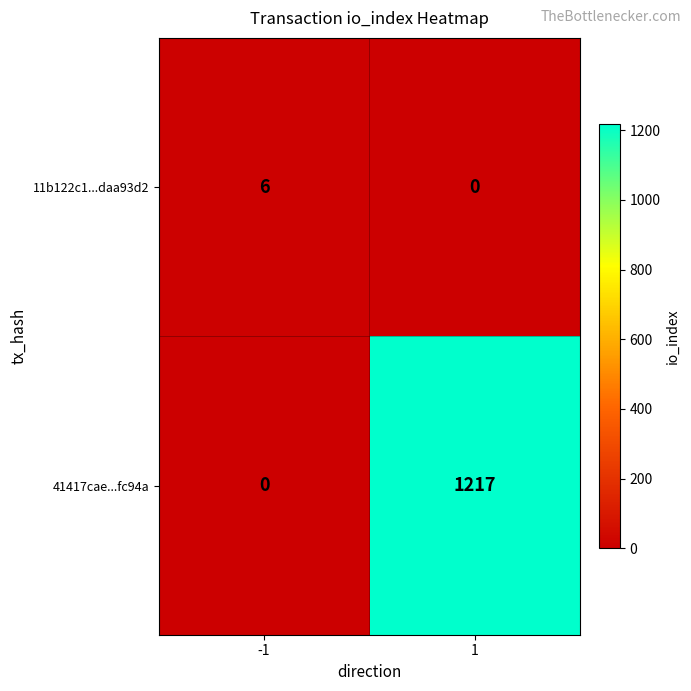

Rank the series at -1 from lowest to highest value.

41417cae...fc94a, 11b122c1...daa93d2